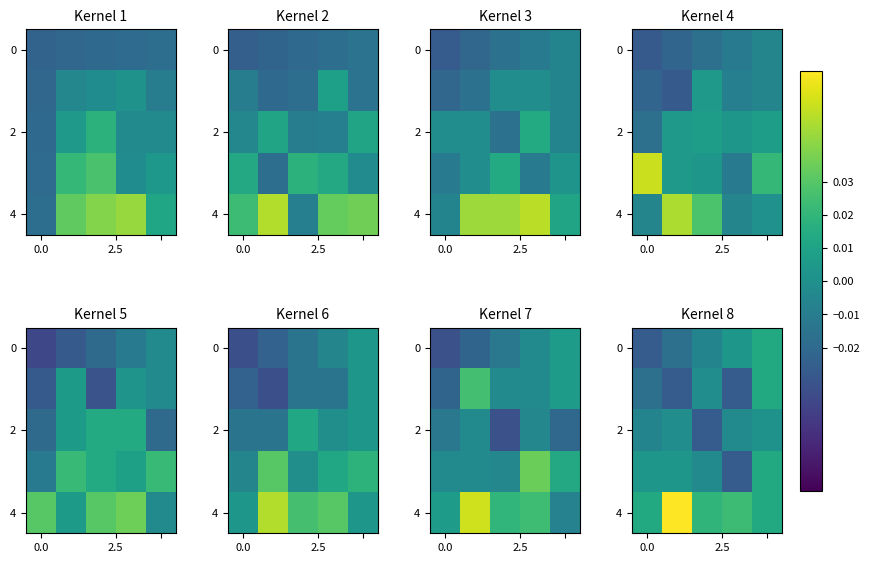

How many distinct data groups are displayed?

5